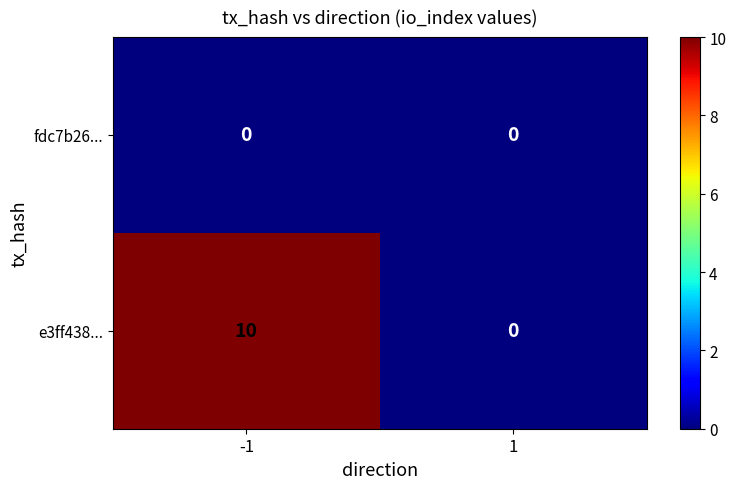

Which series has the largest total across all categories?

e3ff438...